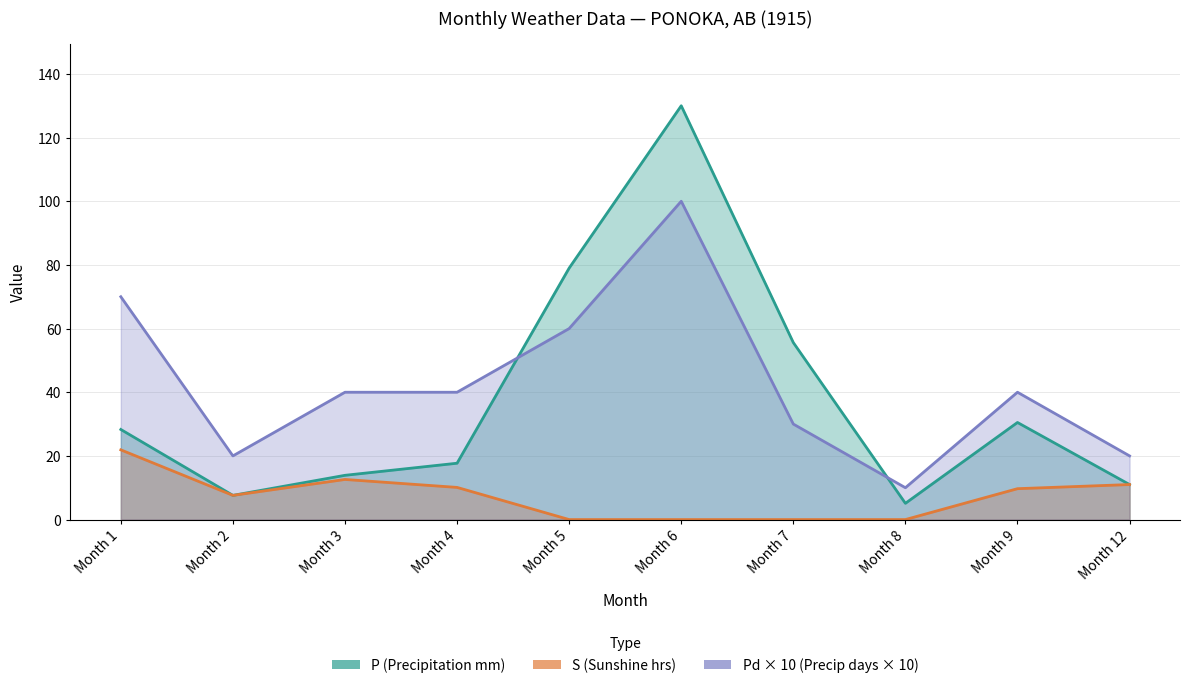

The value of S at 9 is 9.7. True or false?

True